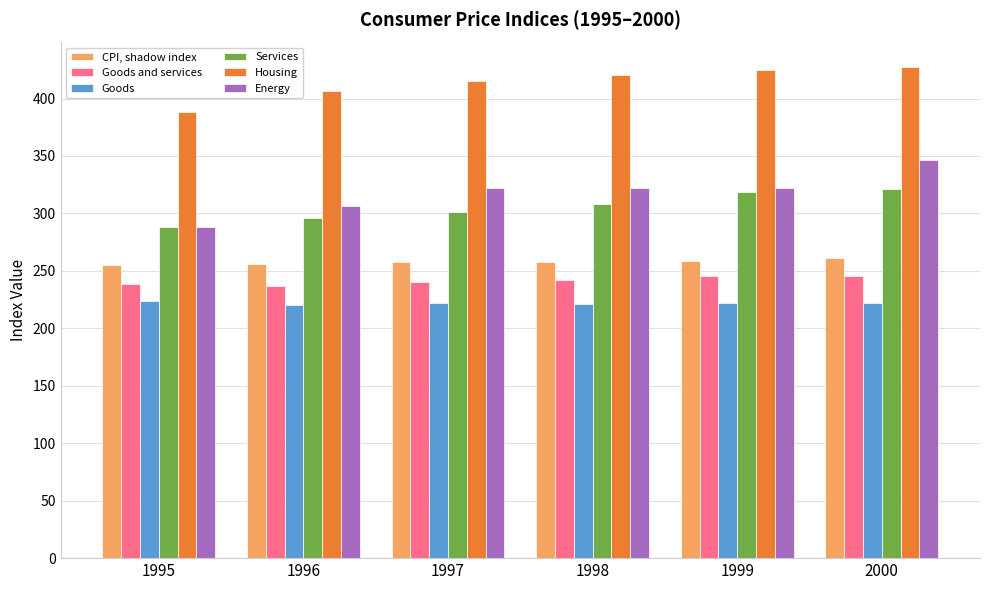

Which series has the largest total across all categories?

Housing